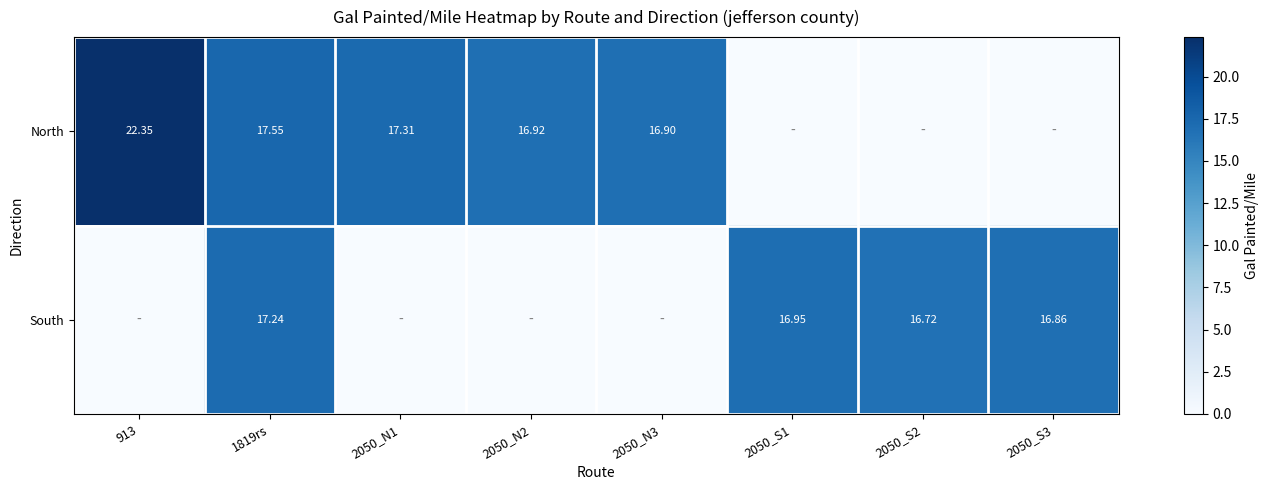

Between 1819rs and 2050_N1, which is larger?

1819rs